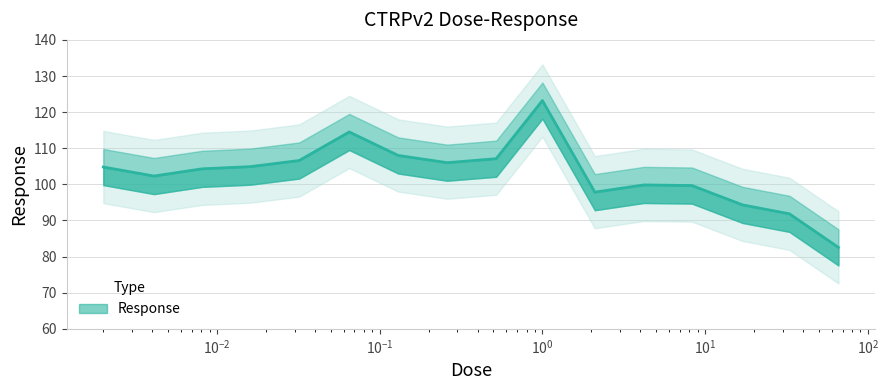

Does the chart display data point markers on the line(s)?

No